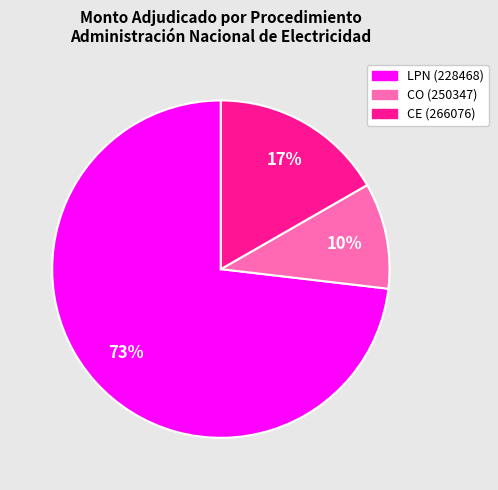

How many segments does this pie chart have?

3